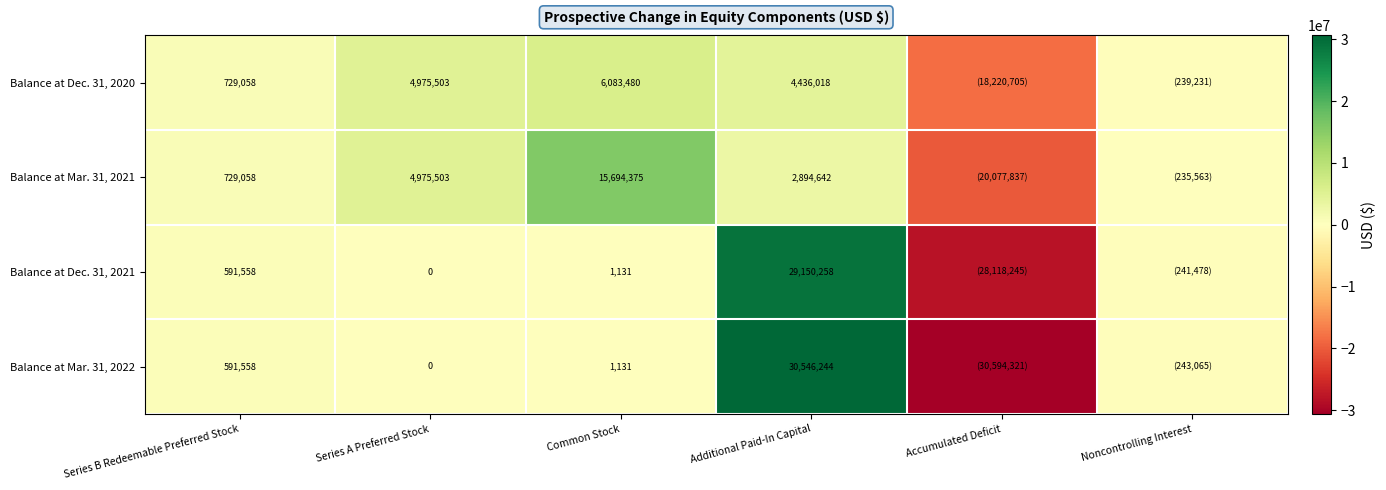

The value of Balance at Mar. 31, 2021 at Common Stock is 5998460. True or false?

False